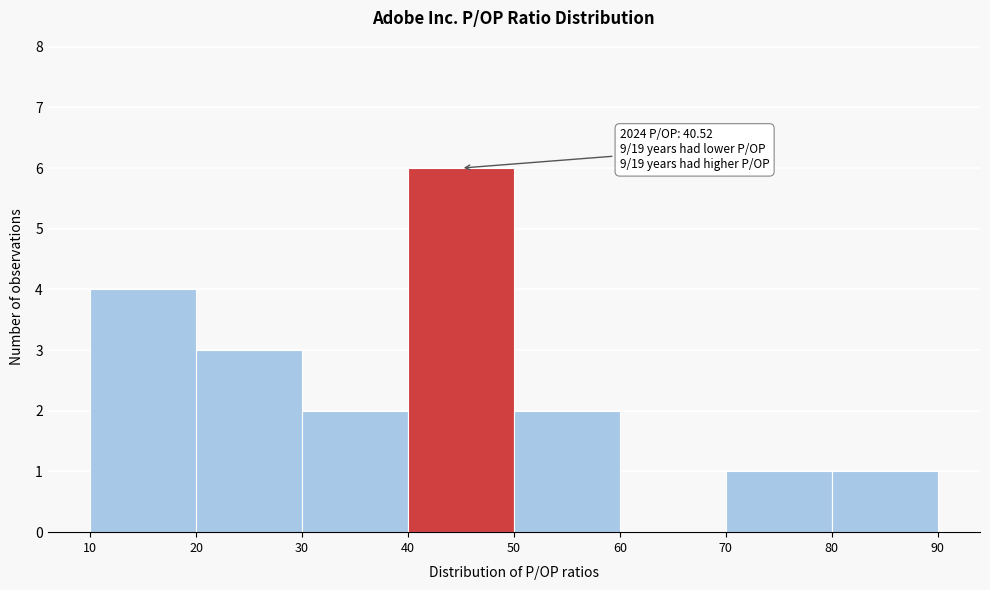

Which range on the x-axis has the tallest bar?

40 to 50